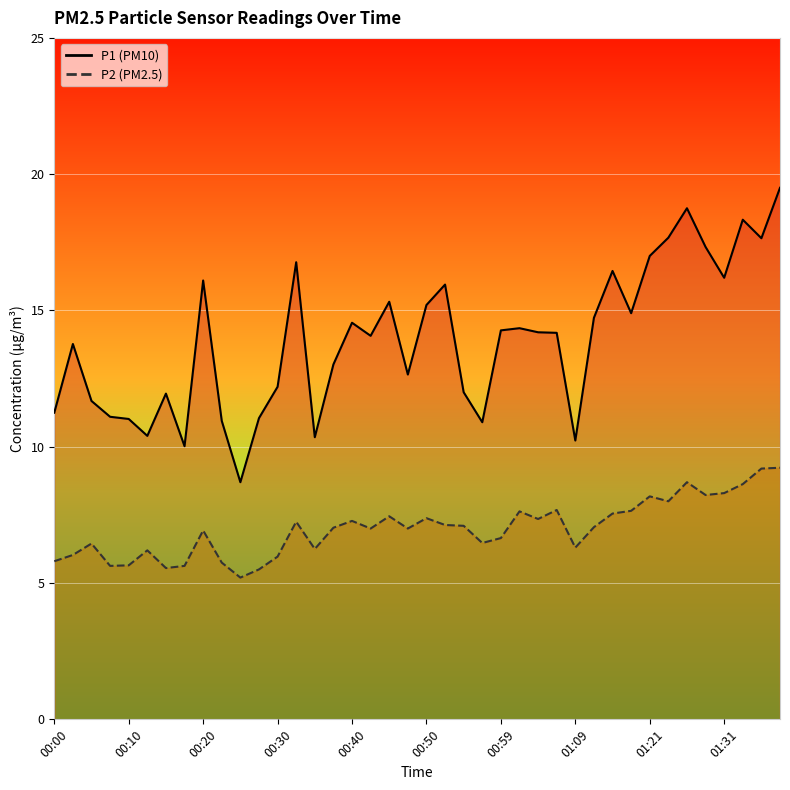

Reading right to left, transcribe all the data shown in this chart.

P1: 01:39=19.5	01:36=17.6	01:34=18.3	01:31=16.2	01:29=17.3	01:26=18.8	01:24=17.7	01:21=17.0	01:19=14.9	01:14=16.4	01:12=14.7	01:09=10.2	01:07=14.2	01:04=14.2	01:02=14.3	00:59=14.3	00:57=10.9	00:54=12.0	00:52=15.9	00:50=15.2	00:47=12.7	00:45=15.3	00:42=14.1	00:40=14.6	00:37=13.0	00:35=10.3	00:32=16.8	00:30=12.2	00:27=11.1	00:25=8.7	00:23=10.9	00:20=16.1	00:18=10.0	00:15=11.9	00:13=10.4	00:10=11.0	00:08=11.1	00:05=11.7	00:03=13.8	00:00=11.2
P2: 01:39=9.2	01:36=9.2	01:34=8.6	01:31=8.3	01:29=8.2	01:26=8.7	01:24=8.0	01:21=8.2	01:19=7.7	01:14=7.5	01:12=7.0	01:09=6.3	01:07=7.7	01:04=7.3	01:02=7.6	00:59=6.7	00:57=6.5	00:54=7.1	00:52=7.1	00:50=7.4	00:47=7.0	00:45=7.5	00:42=7.0	00:40=7.3	00:37=7.0	00:35=6.2	00:32=7.2	00:30=6.0	00:27=5.5	00:25=5.2	00:23=5.8	00:20=6.9	00:18=5.6	00:15=5.5	00:13=6.2	00:10=5.7	00:08=5.6	00:05=6.5	00:03=6.0	00:00=5.8